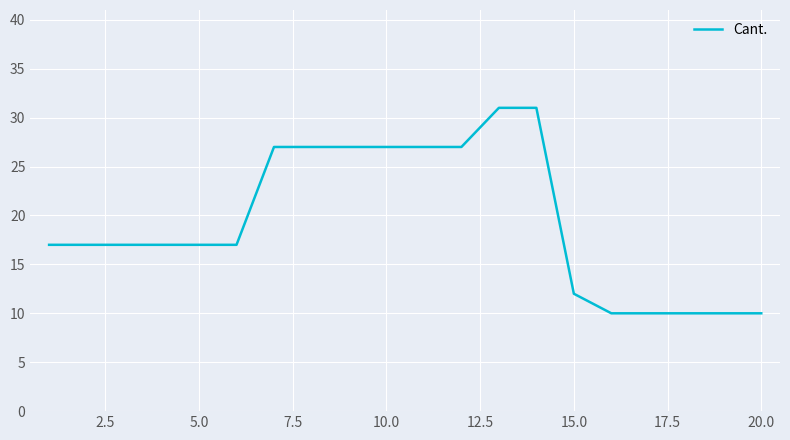

What is the difference between the maximum and minimum values?

21